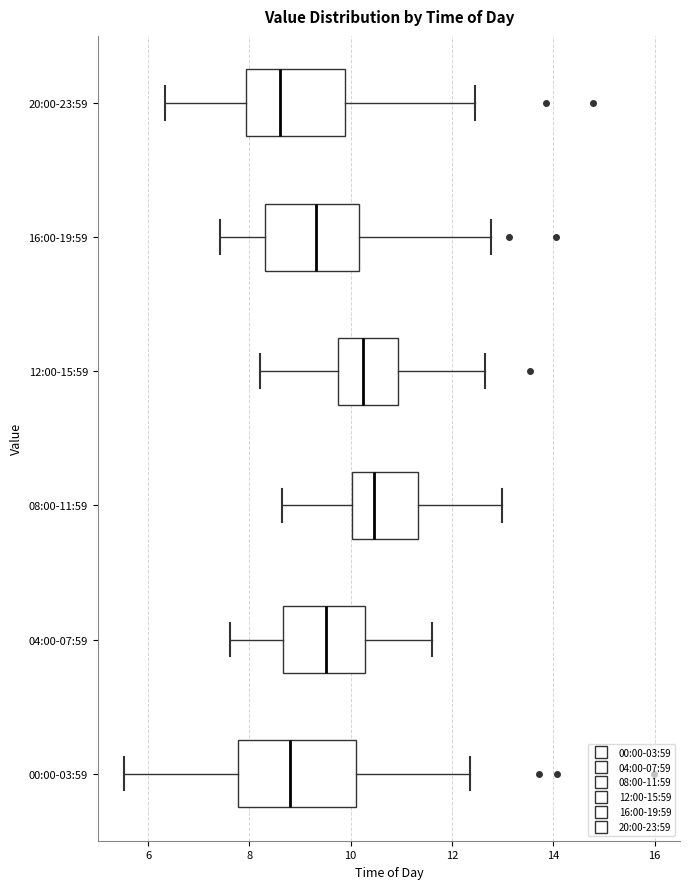

Reading bottom to top, read every box against the x-axis: the position of its median line, the range the box covers, and the ends of its whiskers. The values are not printed on the chart, so give them approximately, as read against the axis.

00:00-03:59: median 8.8, box 7.8 to 10.0, whiskers 5.6 to 12.4
04:00-07:59: median 9.6, box 8.6 to 10.2, whiskers 7.6 to 11.6
08:00-11:59: median 10.4, box 10.0 to 11.4, whiskers 8.6 to 13.0
12:00-15:59: median 10.2, box 9.8 to 11.0, whiskers 8.2 to 12.6
16:00-19:59: median 9.4, box 8.4 to 10.2, whiskers 7.4 to 12.8
20:00-23:59: median 8.6, box 8.0 to 9.8, whiskers 6.4 to 12.4